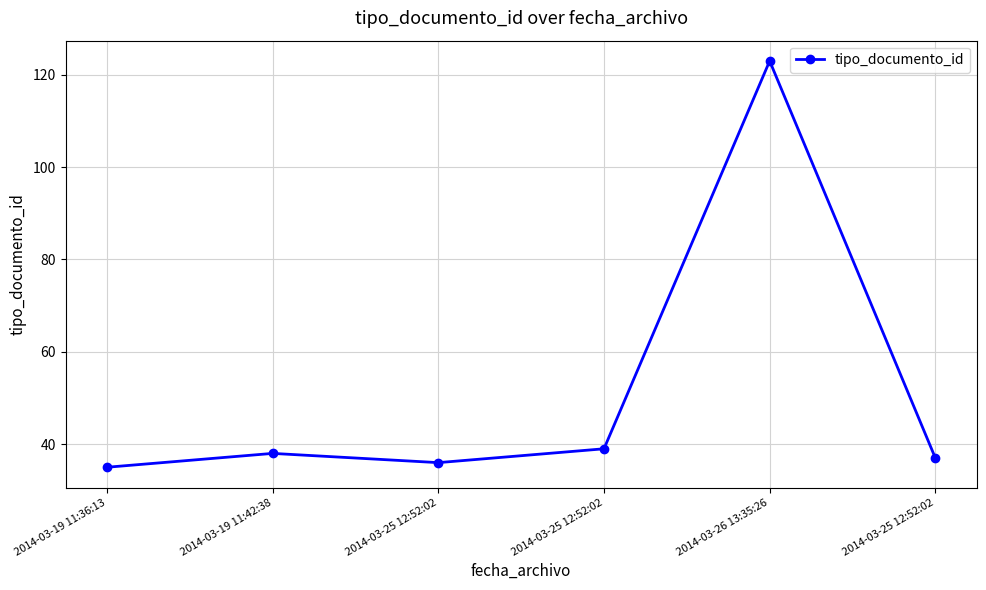

List the labels in order of value, largest first.

2014-03-26 13:35:26, 2014-03-25 12:52:02, 2014-03-19 11:42:38, 2014-03-25 12:52:02, 2014-03-25 12:52:02, 2014-03-19 11:36:13